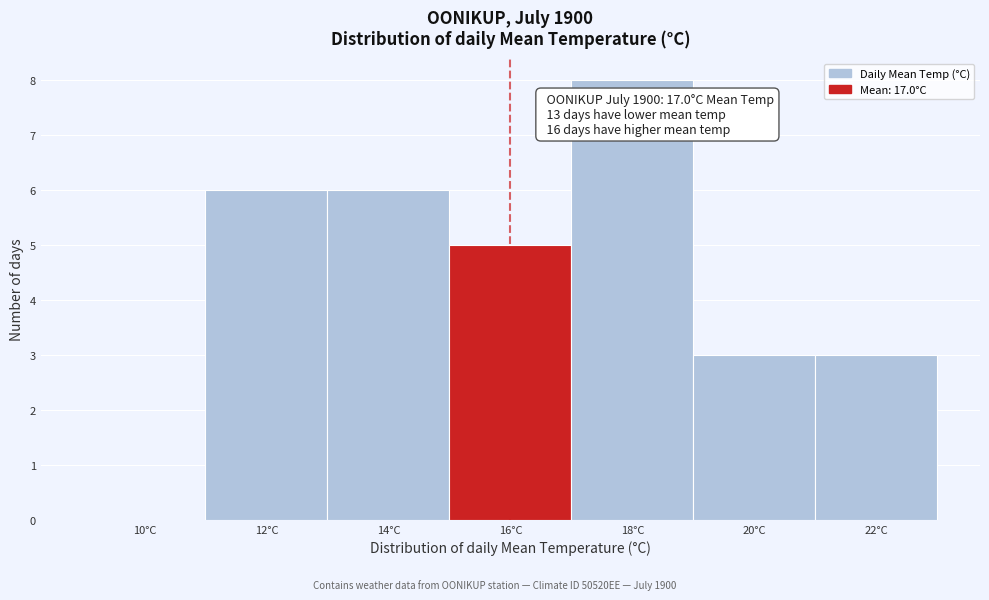

Reading left to right, transcribe all the data shown in this chart.

10°C=0	12°C=6	14°C=6	16°C=5	18°C=8	20°C=3	22°C=3